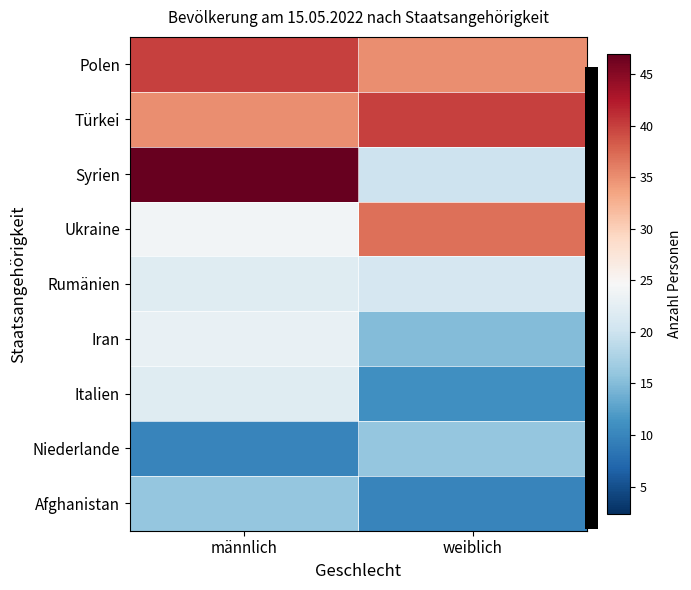

Which series changed the most between männlich and weiblich?

Syrien